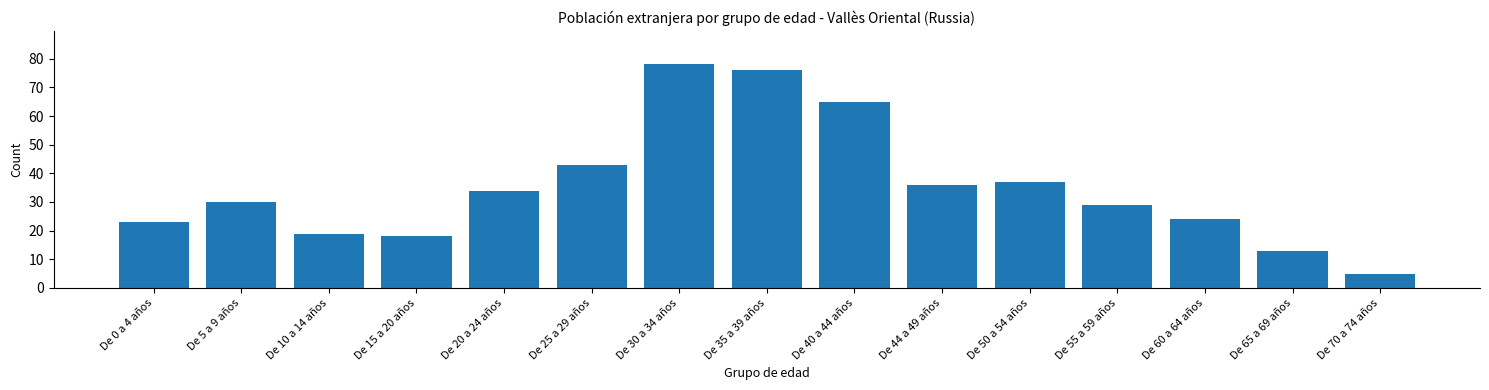

Reading right to left, transcribe all the data shown in this chart.

5	13	24	29	37	36	65	76	78	43	34	18	19	30	23